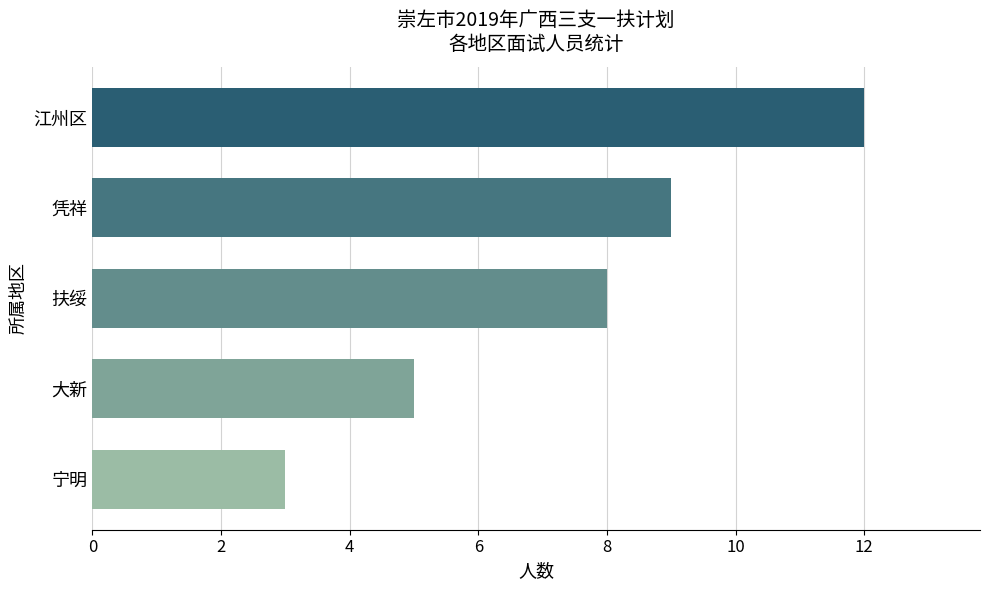

Count the number of data series in this chart.

1